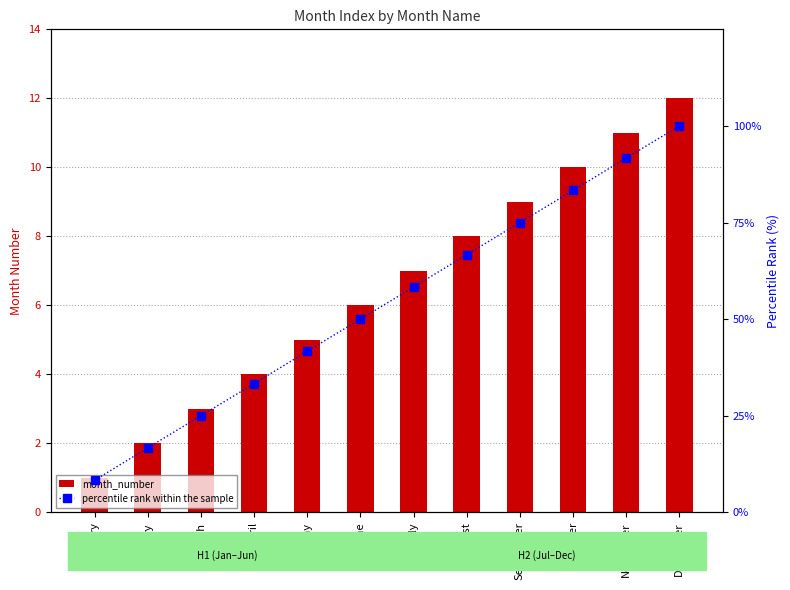

Which series has the largest range (max minus min)?

percentile rank within the sample